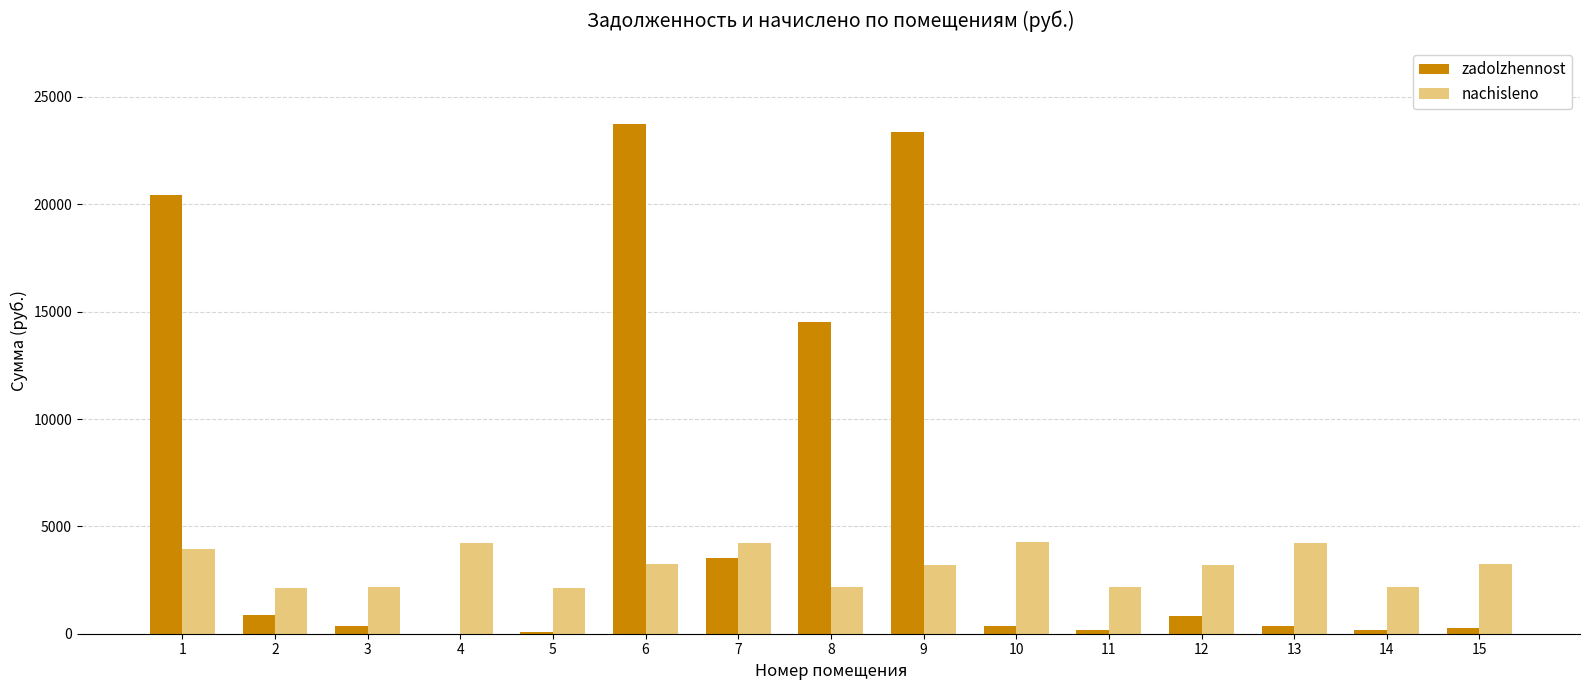

True or false: zadolzhennost has a value of 23737.1 at 6.

True